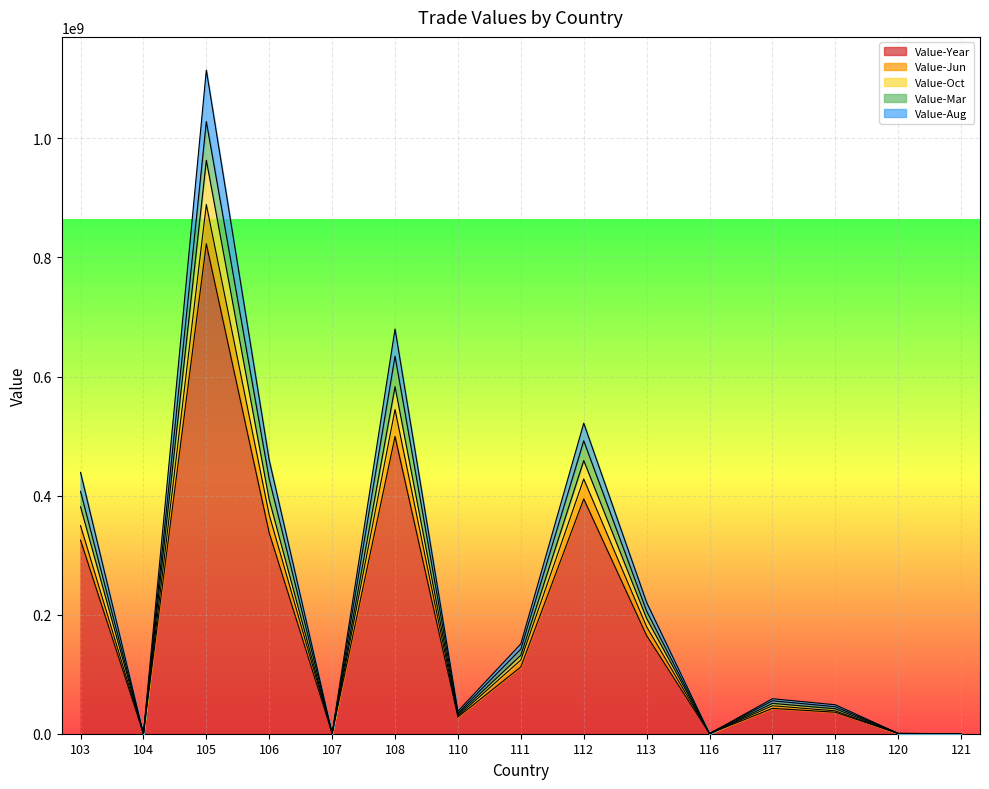

What are all the series names shown in the legend?

Value-Year, Value-Jun, Value-Oct, Value-Mar, Value-Aug